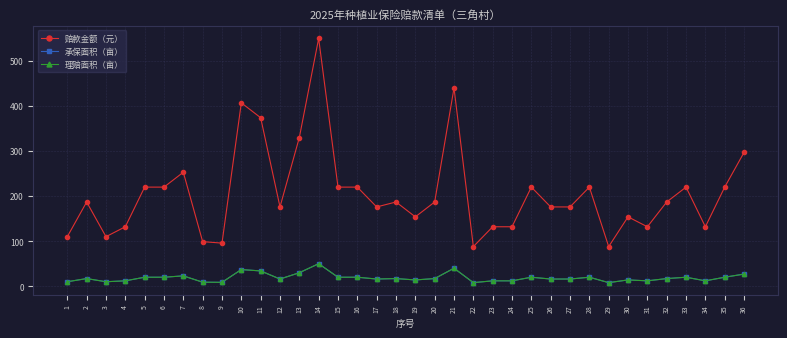

Where is the first local minimum for 赔款金额（元）?

3